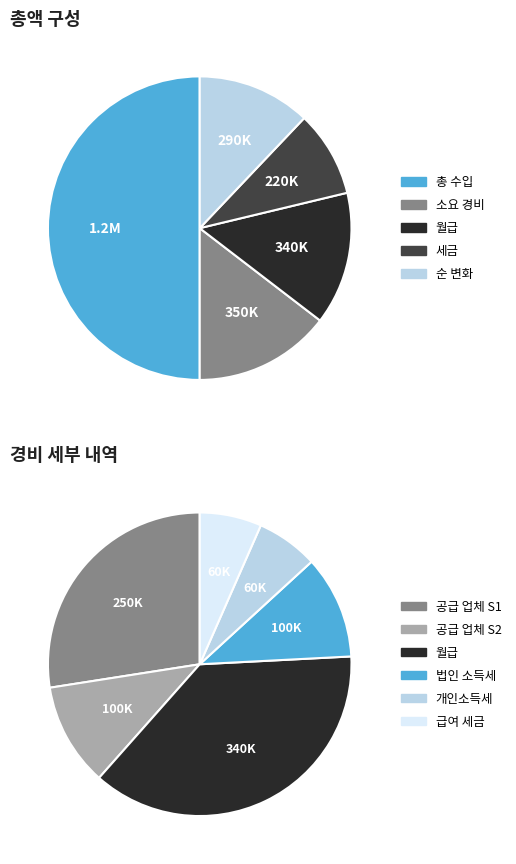

To the nearest percent, what is the average slice percentage?

20%